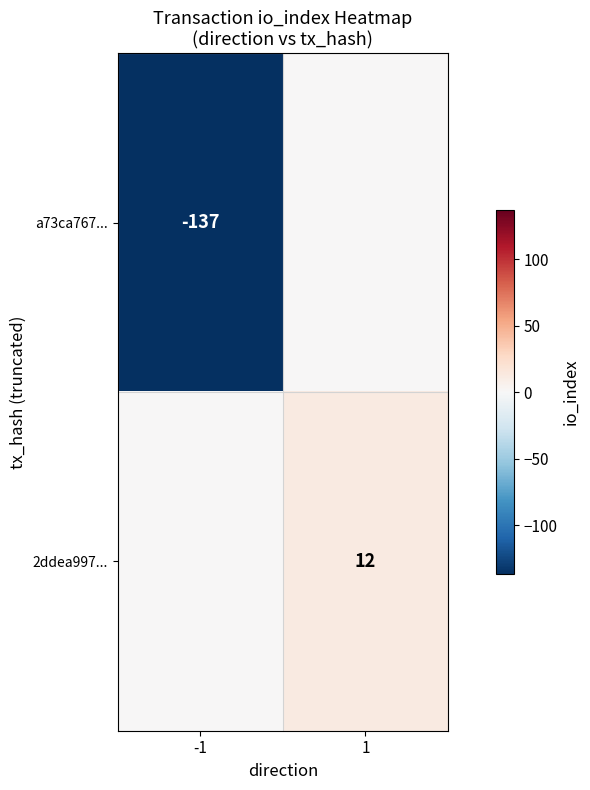

What is the minimum value shown in the chart?

-137